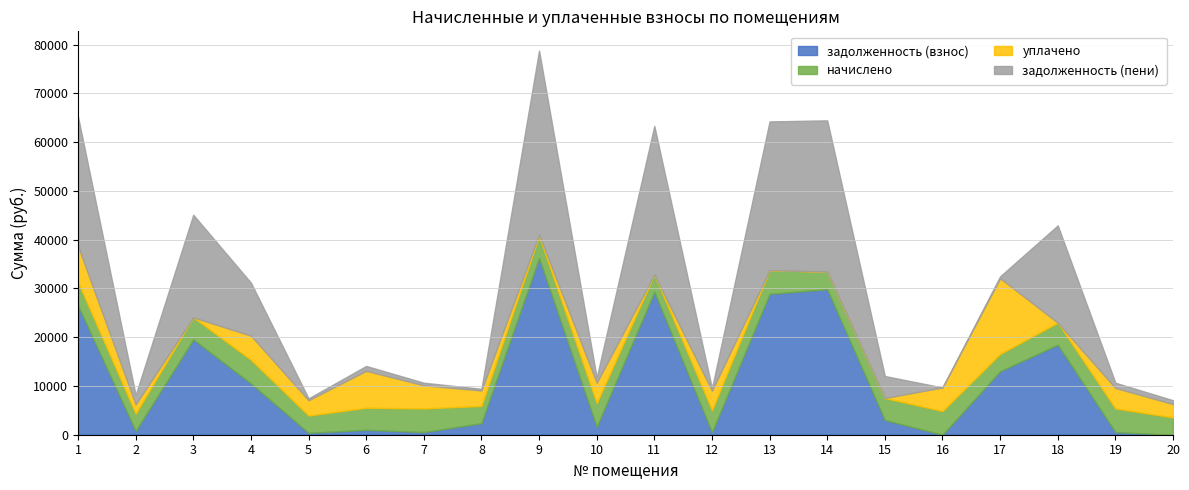

Reading left to right, transcribe all the data shown in this chart.

задолженность (взнос): 26467.7	785.6	19545.5	10508.0	391.6	1003.2	538.4	2357.2	36230.3	1615.6	29306.9	501.8	28892.4	29823.4	3009.6	0.0	13022.8	18453.0	538.2	0.0
начислено: 4816.8	3535.2	4514.4	4845.6	3535.2	4514.4	4845.6	3535.2	4514.4	4845.6	3535.2	4514.4	4845.6	3614.4	4514.4	4845.6	3535.2	4514.4	4845.6	3535.2
уплачено: 7411.0	1890.0	0.0	4960.4	3140.6	7581.8	4744.6	3173.9	300.0	4206.0	0.0	4012.0	0.0	0.0	0.0	4845.6	15534.5	0.0	4206.9	2749.0
задолженность (пени): 26546.3	1964.0	21050.3	10873.2	393.0	1003.2	538.4	361.7	37735.1	1076.8	30485.3	501.6	30507.6	31028.2	4514.4	0.0	393.1	19957.8	1076.4	785.7